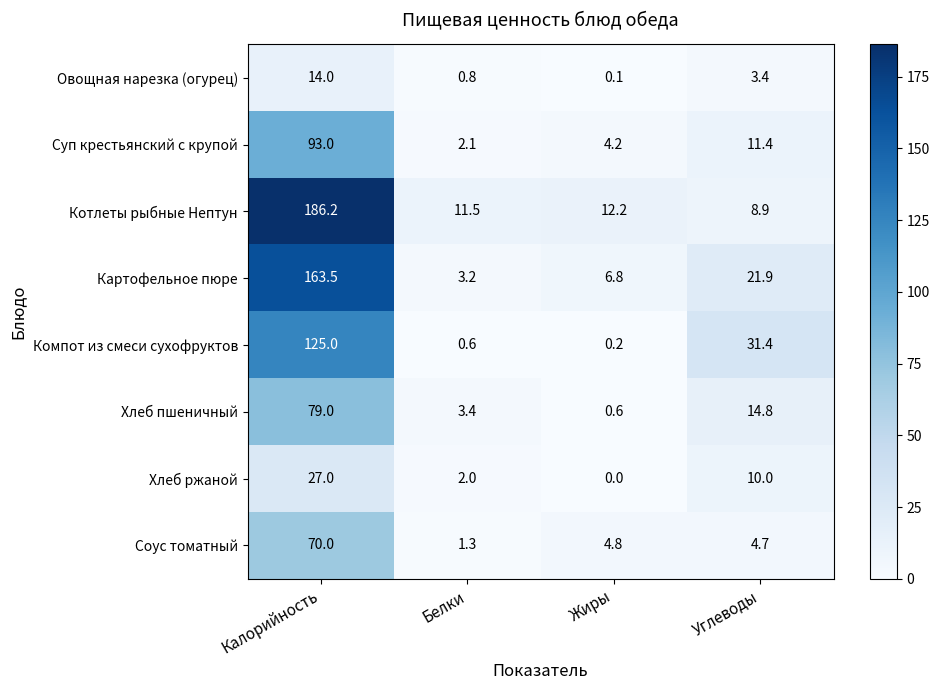

What is the difference between the Хлеб ржаной values at Углеводы and Белки?

8.0